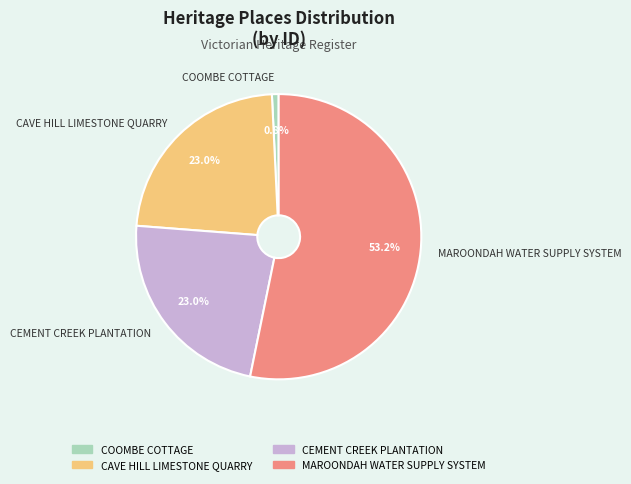

How many slices are in this pie chart?

4